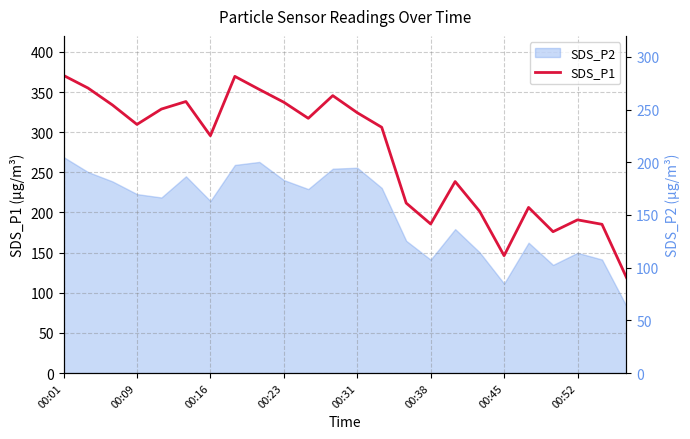

How many points are higher than both their immediate neighbors (excluding endpoints)?

6